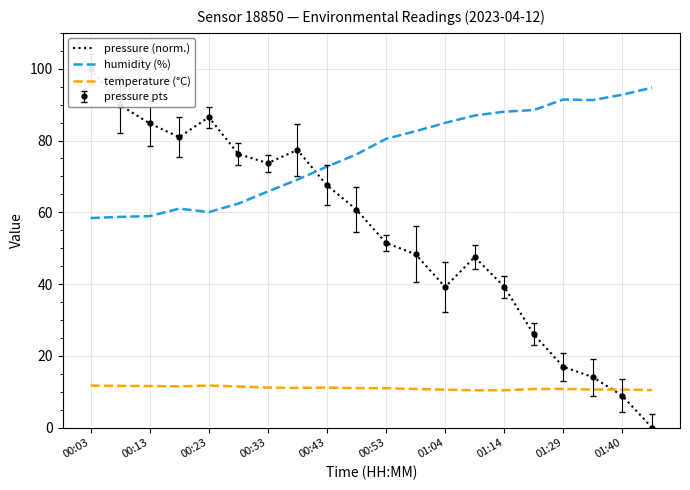

True or false: humidity (%) and temperature (°C) intersect in this chart.

False